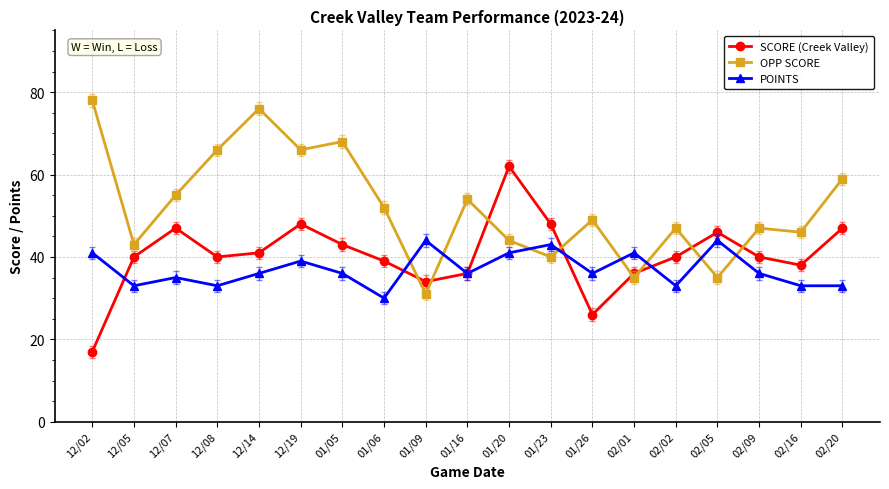

Where is OPP SCORE nearest to the value 54?

01/16